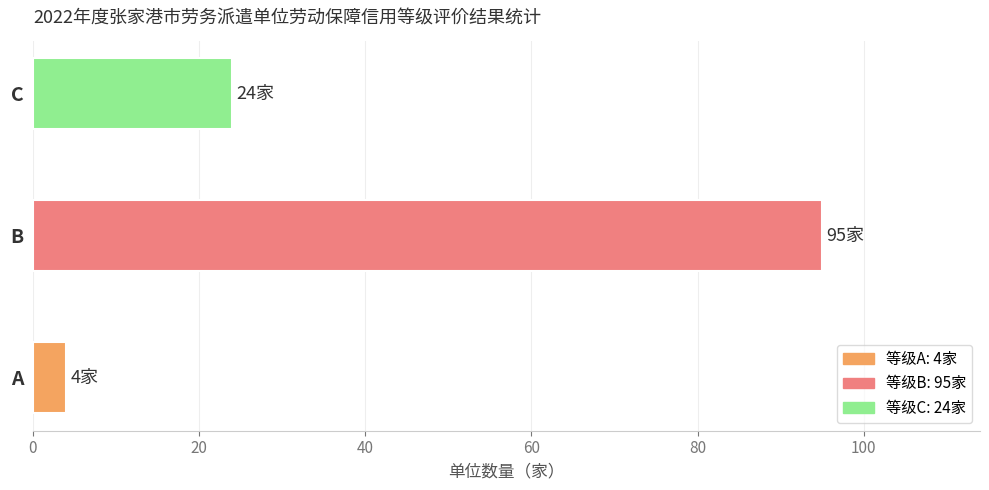

How many data points does each series have?

3